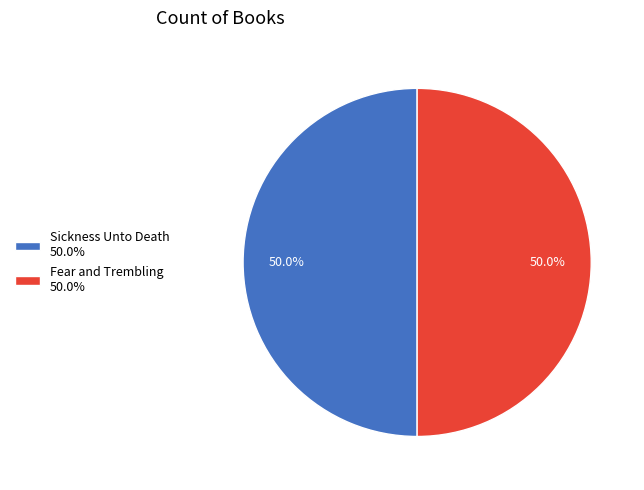

Approximately how many times larger is the value at Sickness Unto Death compared to Fear and Trembling?

1.0